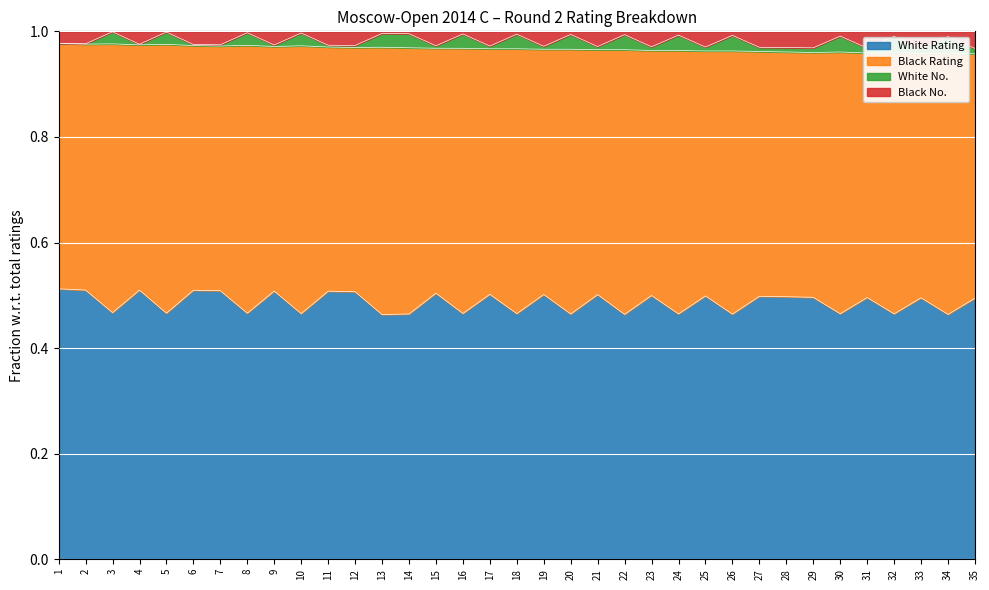

True or false: White Rating has a value of 0.5 at 5.

True